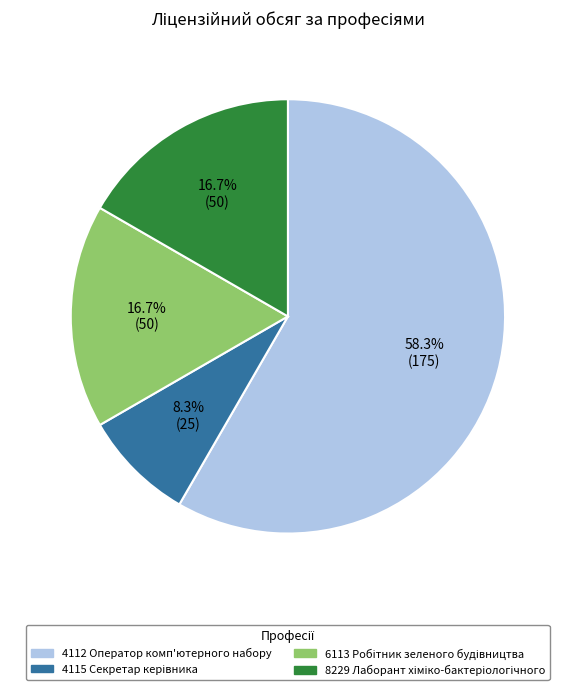

Is there any slice that represents more than half of the pie?

Yes